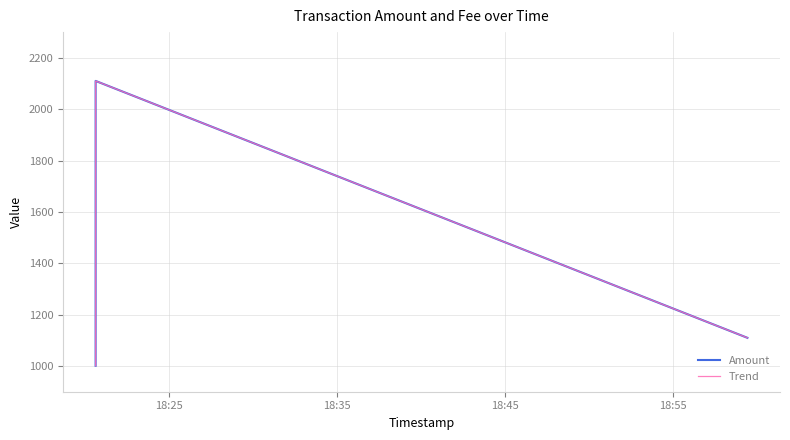

At how many categories does at least one series exceed 1850?

1